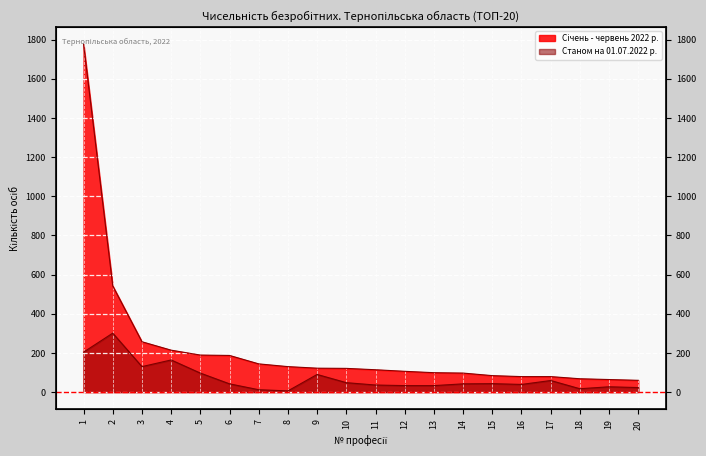

Reading left to right, transcribe all the data shown in this chart.

Січень - червень 2022 р.: 1777	542	257	214	189	187	144	130	122	121	114	106	99	97	84	79	79	68	64	60
Станом на 01.07.2022 р.: 204	301	130	164	97	42	12	6	90	48	36	33	33	42	43	39	59	17	27	23